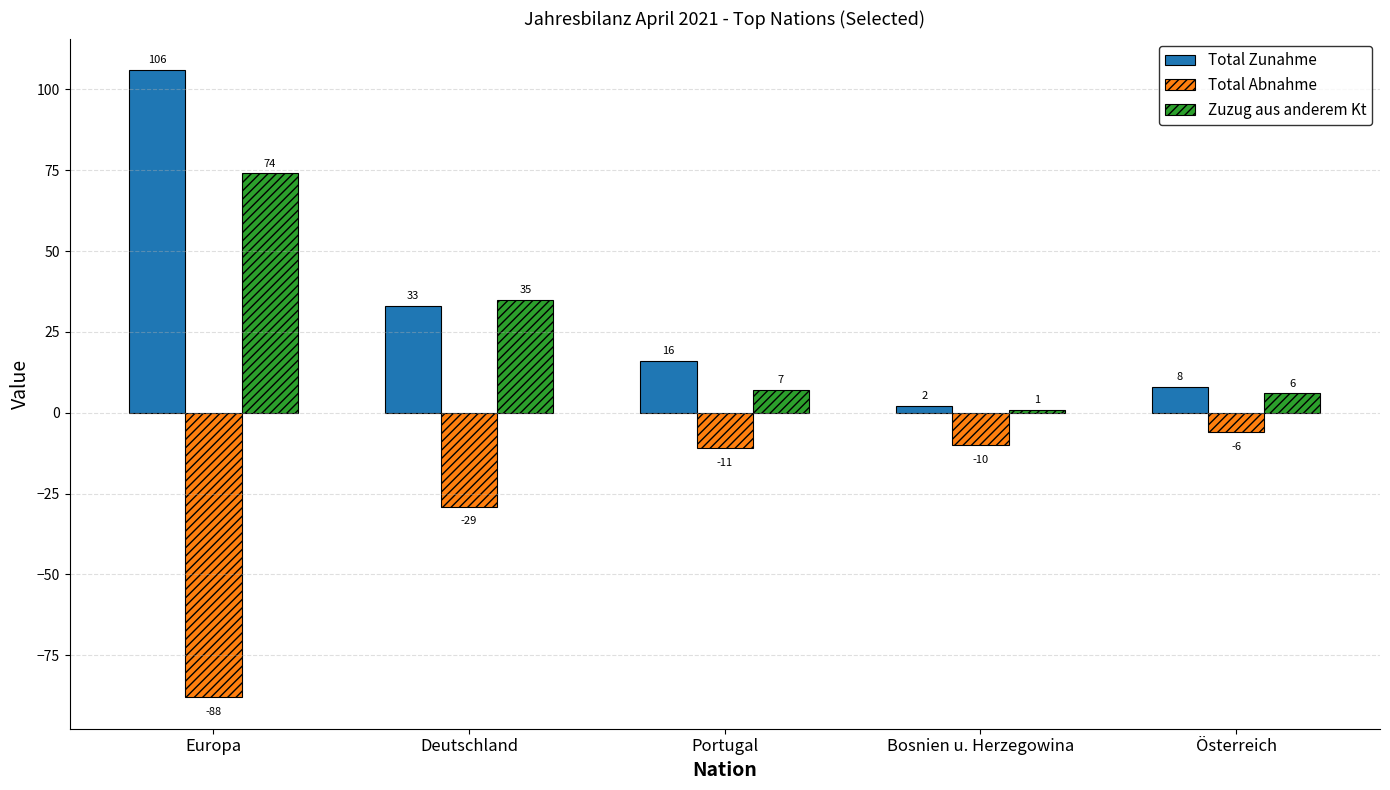

Reading left to right, list all the values displayed in this chart.

Total Zunahme: Europa=106	Deutschland=33	Portugal=16	Bosnien u. Herzegowina=2	Österreich=8
Total Abnahme: Europa=-88	Deutschland=-29	Portugal=-11	Bosnien u. Herzegowina=-10	Österreich=-6
Zuzug aus anderem Kt: Europa=74	Deutschland=35	Portugal=7	Bosnien u. Herzegowina=1	Österreich=6